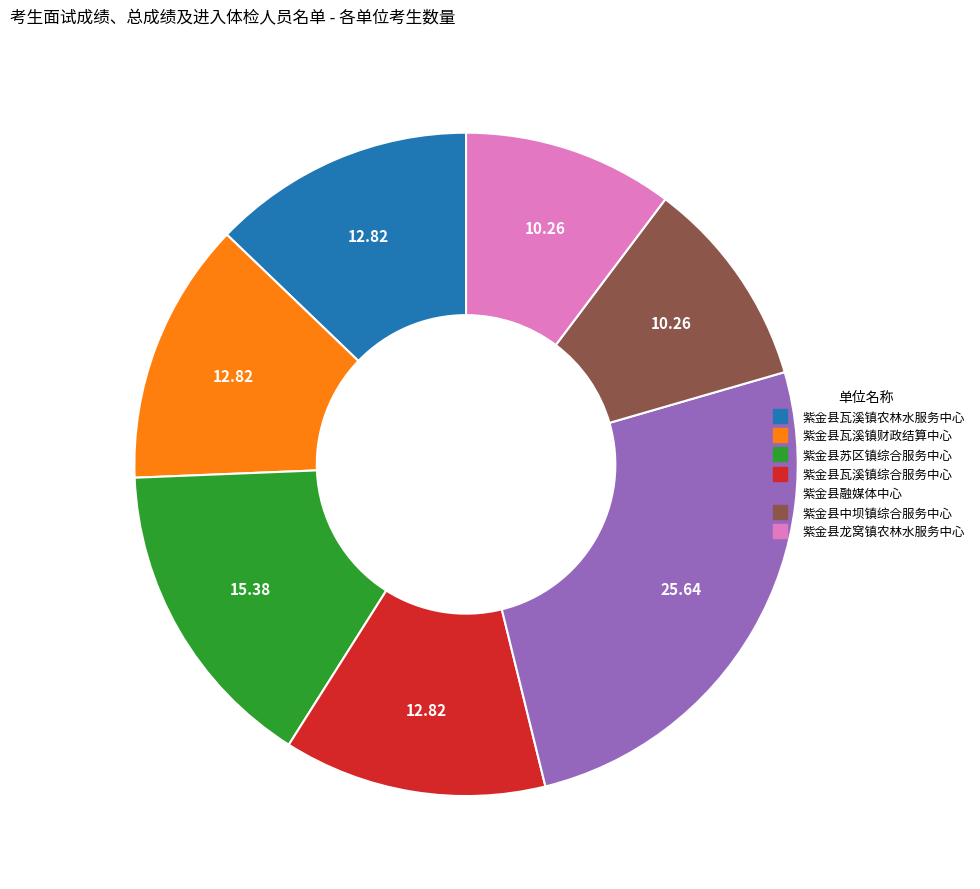

Does 紫金县融媒体中心 represent more than half of the total?

No